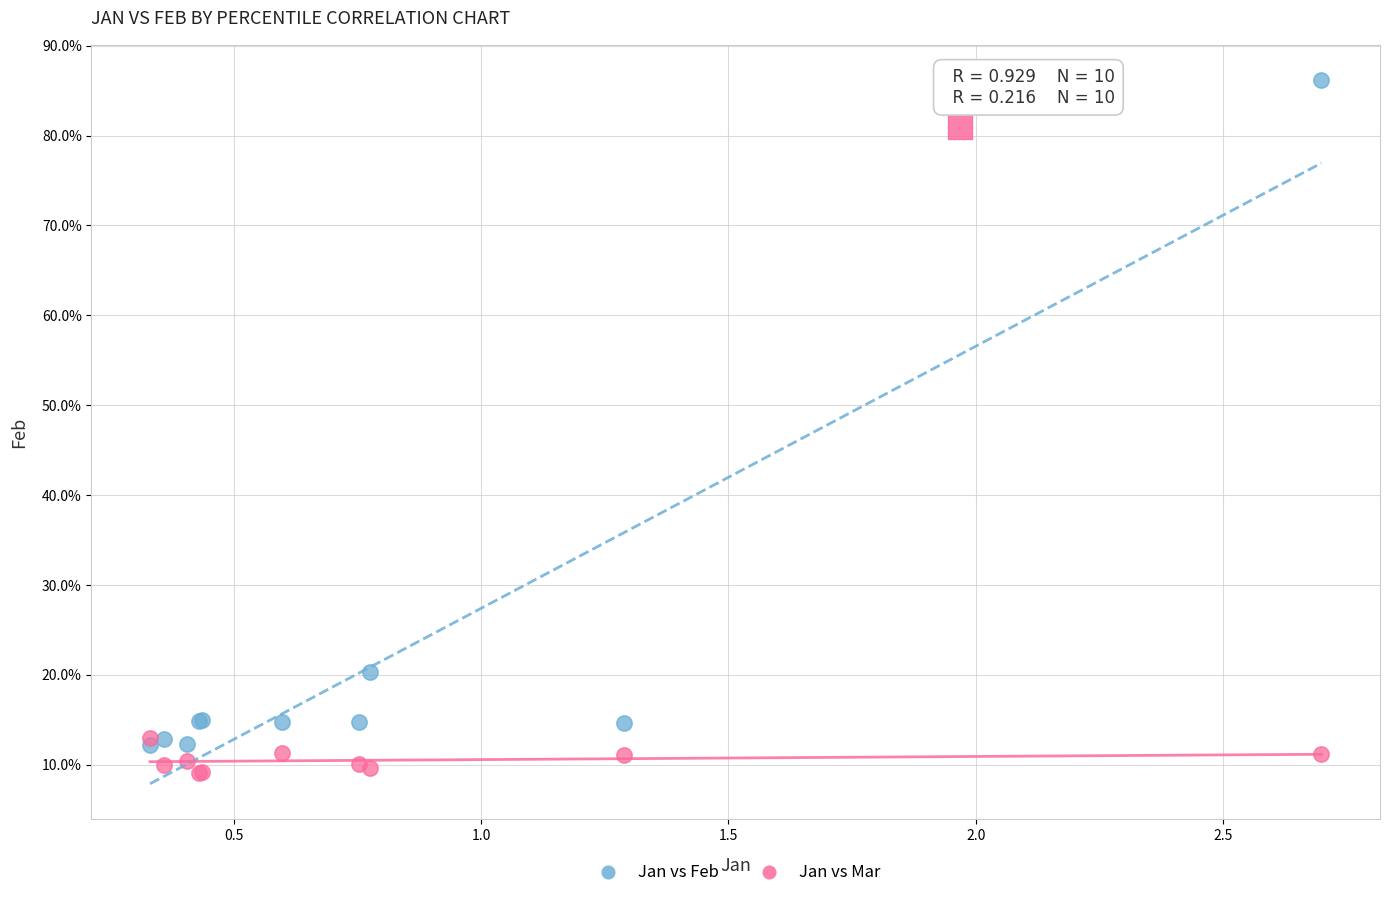

Which series contains the lowest Y value?

Jan vs Mar